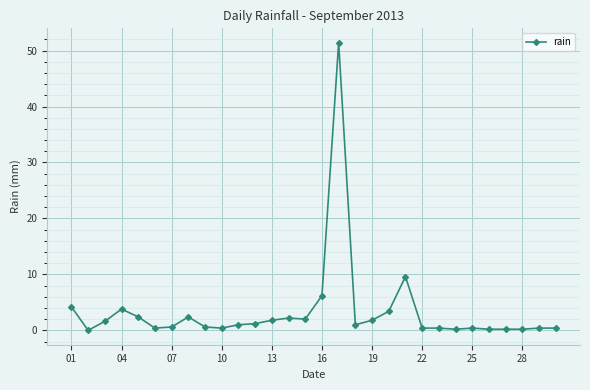

What is the maximum value shown in the chart?

51.4